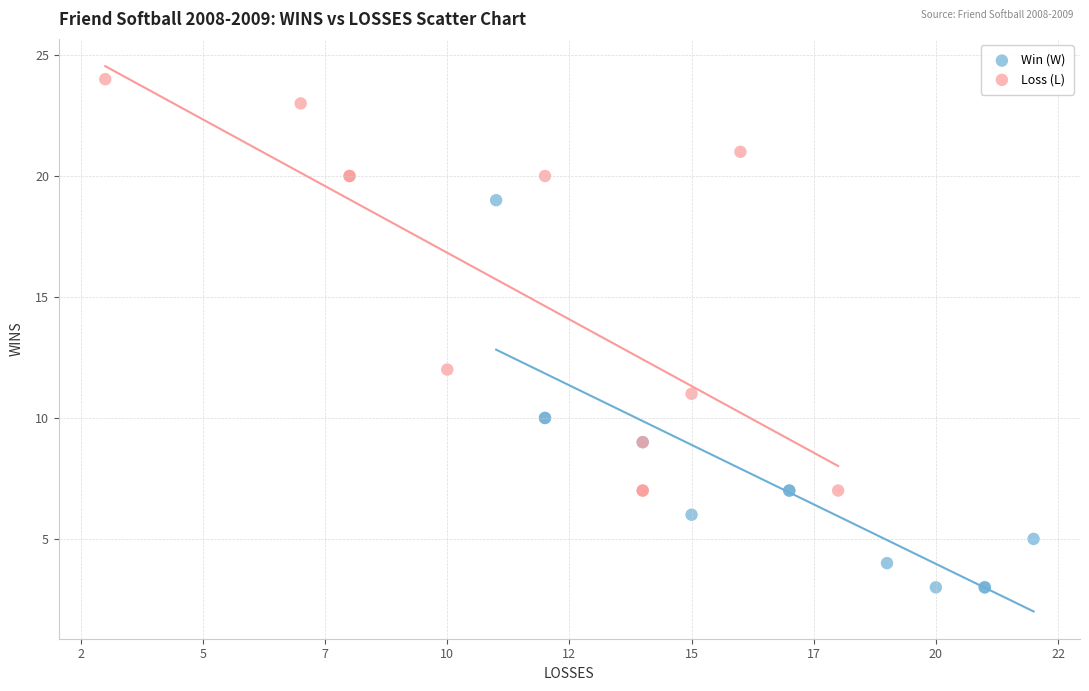

What are all the series names shown in the legend?

Win (W), Loss (L)